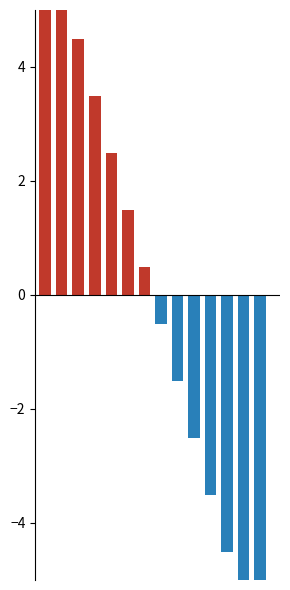

Which has a higher value, Sx4fnhyq Fjqfmjui or Smoljak Štěpán?

Smoljak Štěpán